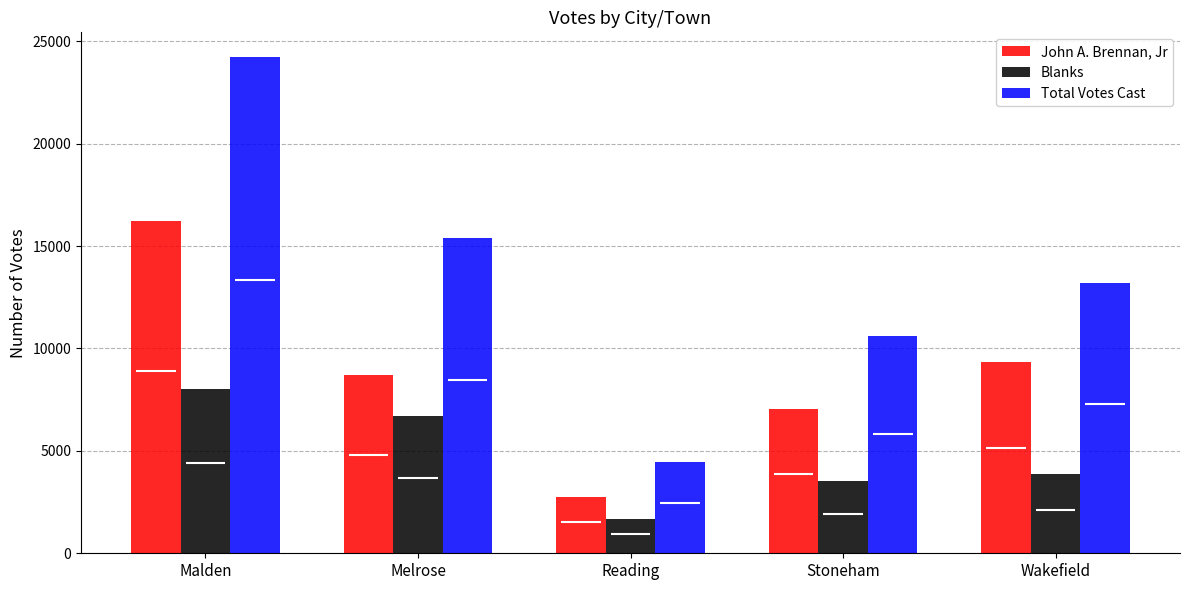

What is the minimum value shown in the chart?

1694